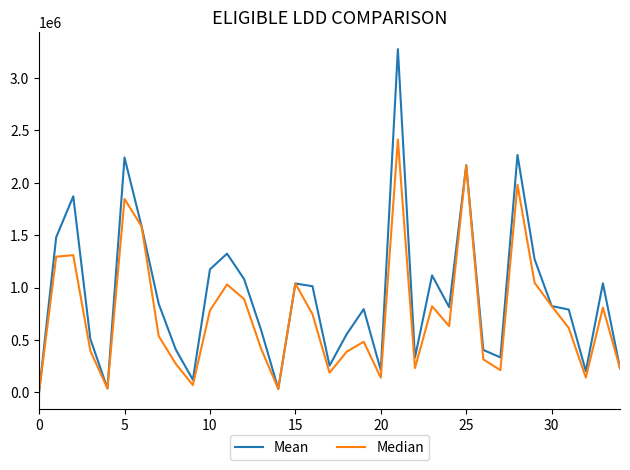

Which series has the widest spread of values?

Mean